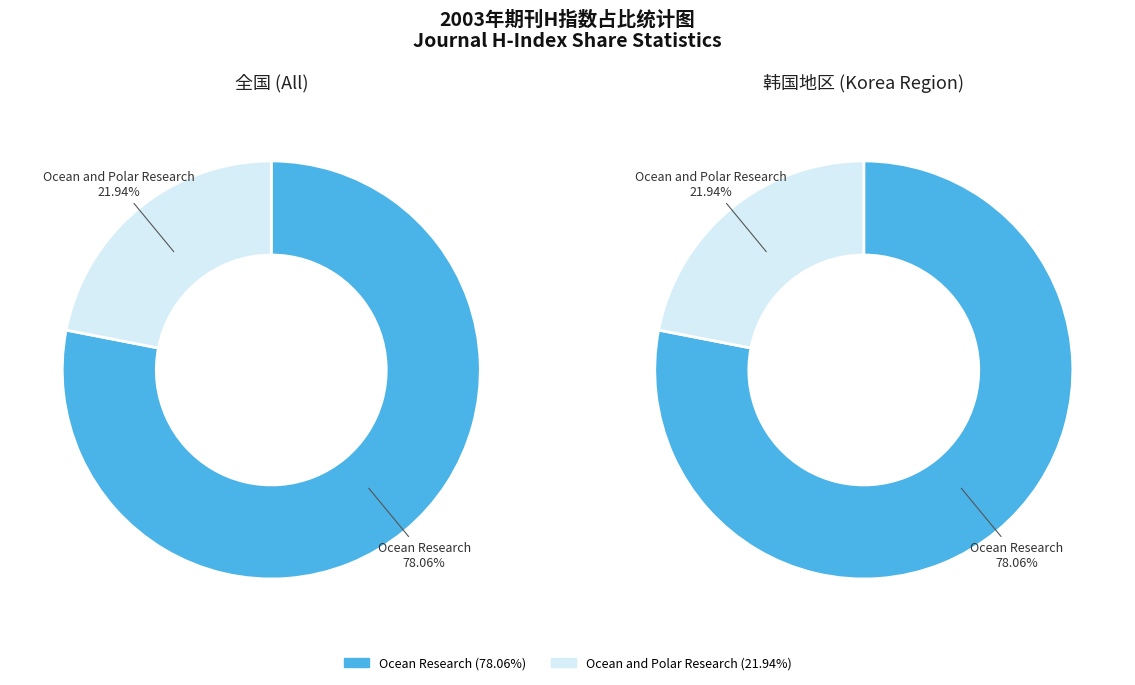

Is it true that Ocean and Polar Research is 14% of the pie?

False